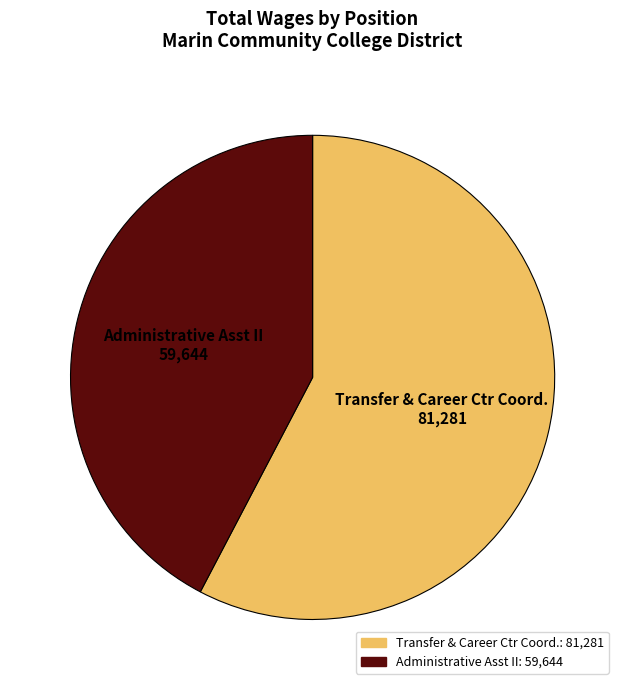

Is it true that Administrative Asst II is 42% of the pie?

True